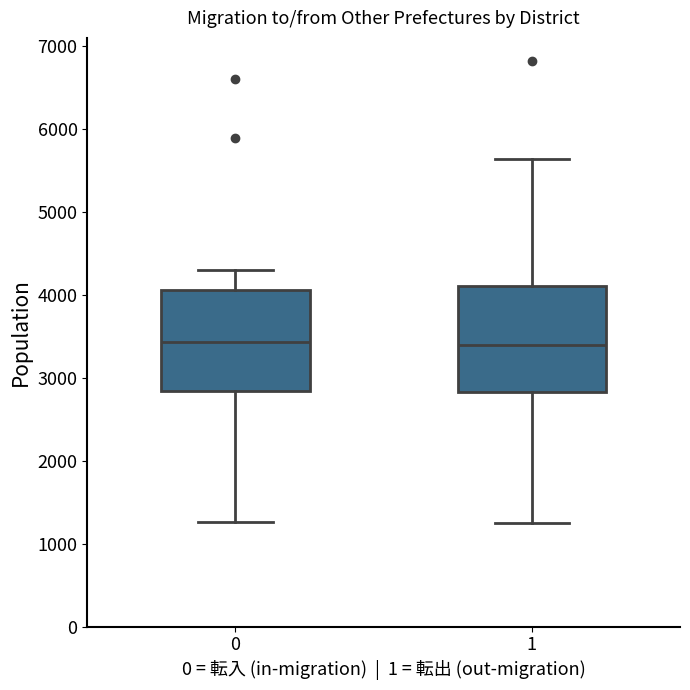

Where is the lower edge of the box at x = 1 on the y-axis? The values are not printed on the chart, so give them approximately, as read against the axis.

2800